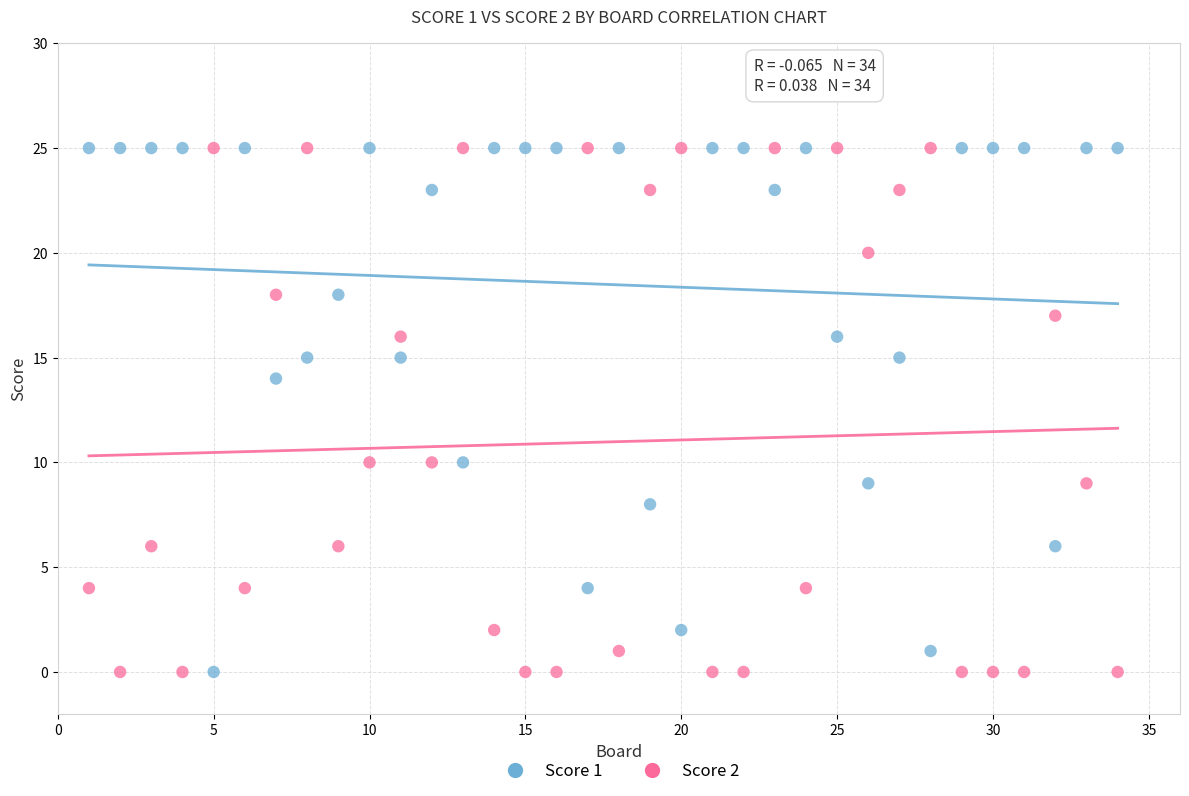

What is the X range (max minus min) for the scatter plot?

33